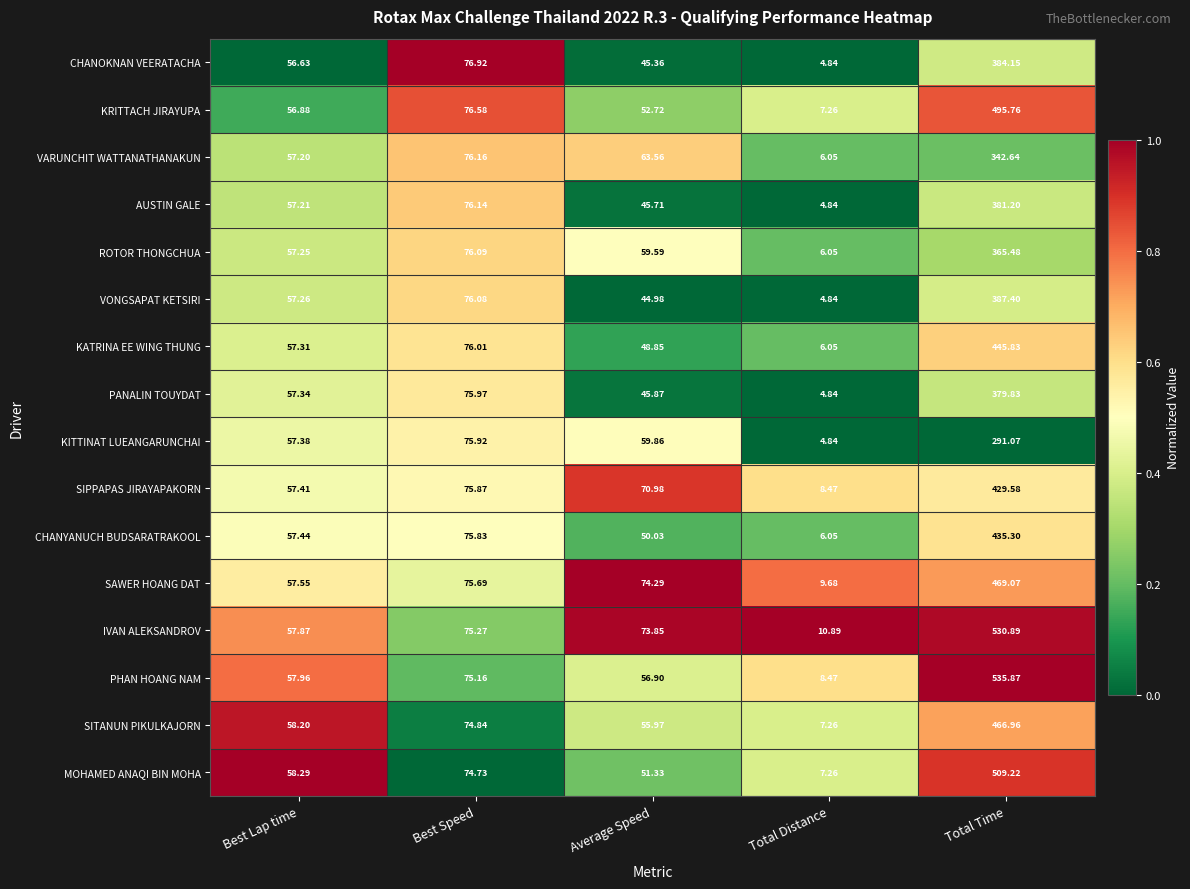

Rank the series at Average Speed from lowest to highest value.

VONGSAPAT KETSIRI, CHANOKNAN VEERATACHA, AUSTIN GALE, PANALIN TOUYDAT, KATRINA EE WING THUNG, CHANYANUCH BUDSARATRAKOOL, MOHAMED ANAQI BIN MOHA, KRITTACH JIRAYUPA, SITANUN PIKULKAJORN, PHAN HOANG NAM, ROTOR THONGCHUA, KITTINAT LUEANGARUNCHAI, VARUNCHIT WATTANATHANAKUN, SIPPAPAS JIRAYAPAKORN, IVAN ALEKSANDROV, SAWER HOANG DAT